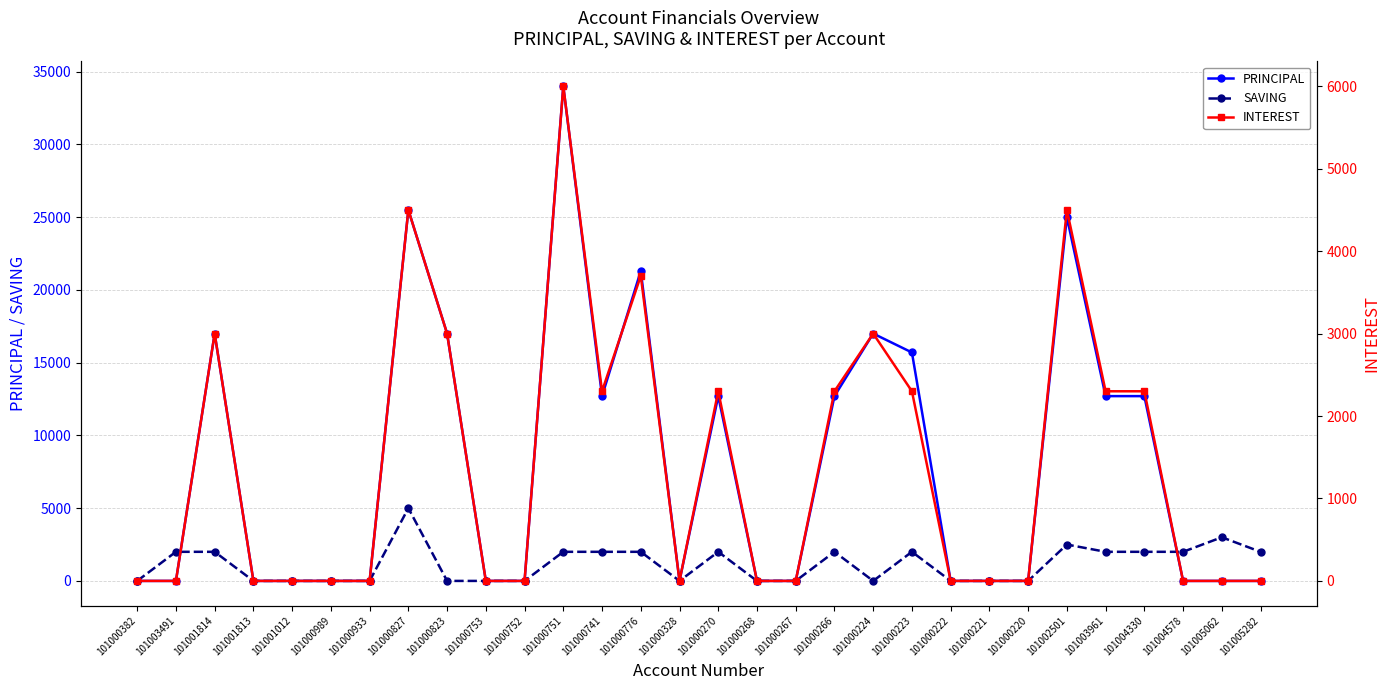

Which series has the widest spread of values?

PRINCIPAL